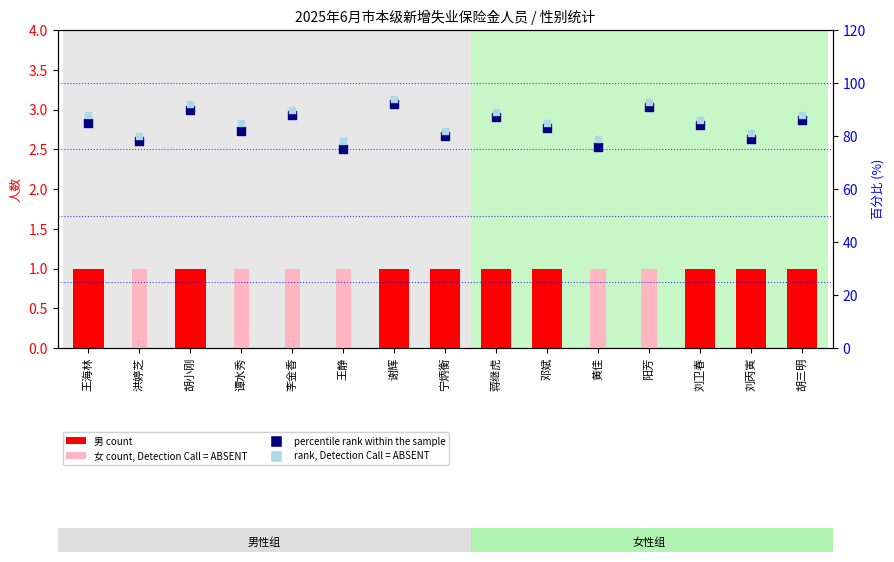

Which series has the widest spread of Y values?

percentile rank within the sample